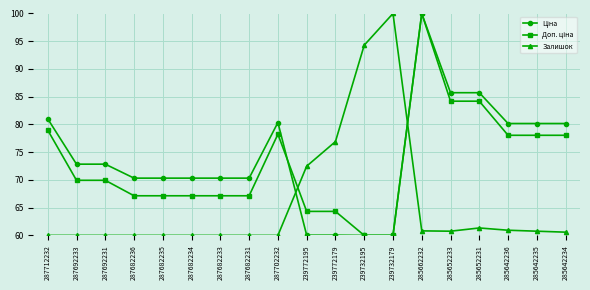

Between 239732179 and 285652233, which series saw the biggest shift?

Залишок